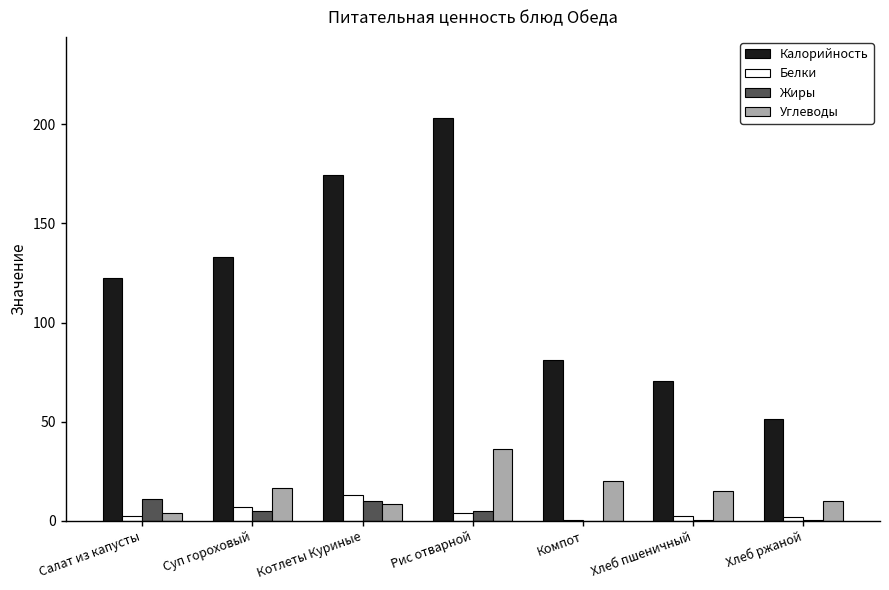

The Калорийность series shows 224.5 at Суп гороховый. True or false?

False